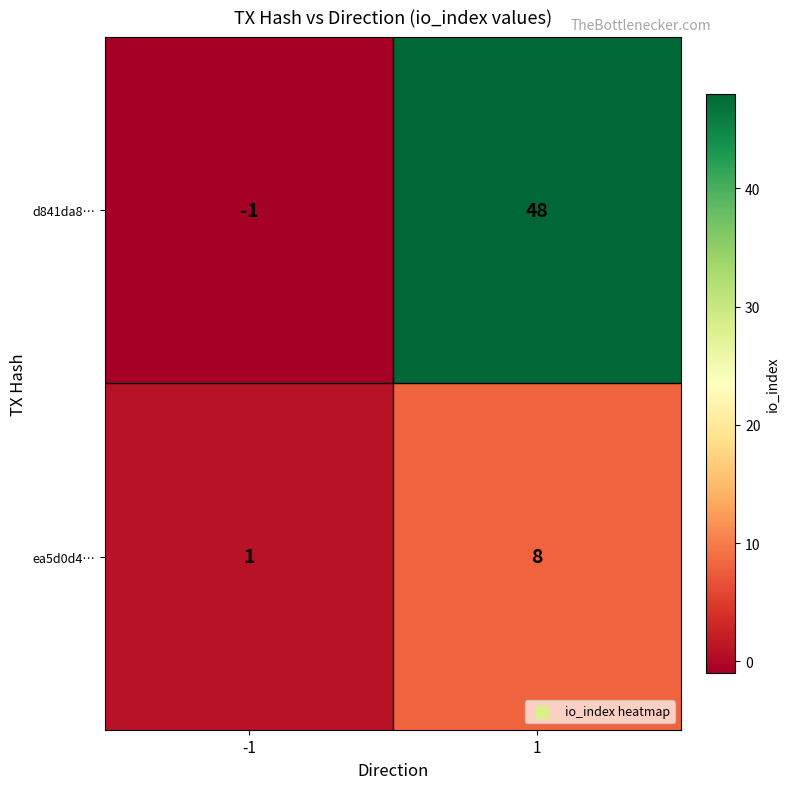

Which label corresponds to the smallest value in the chart?

-1